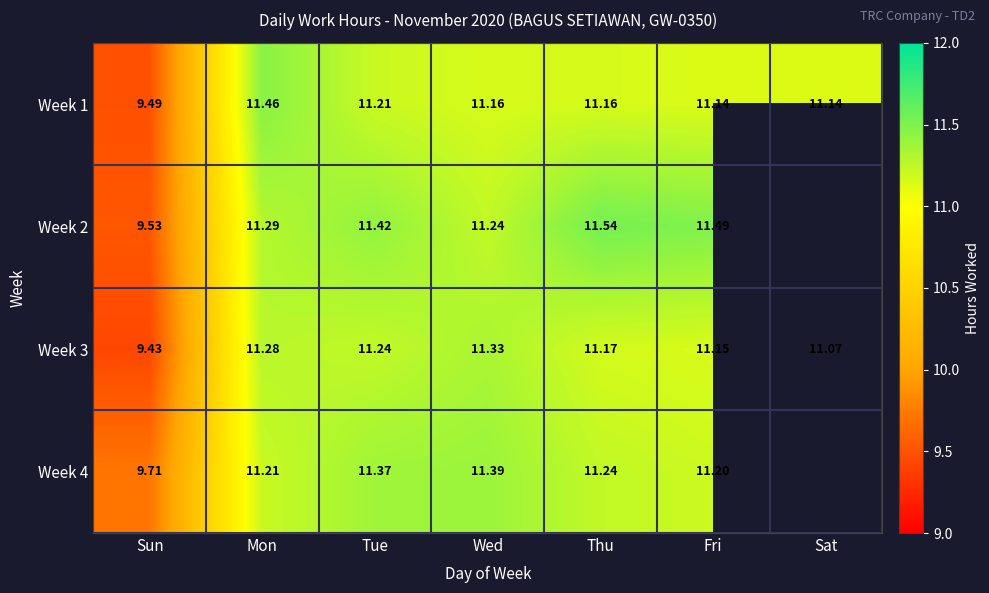

At which label does Week 2 reach its peak?

Thu